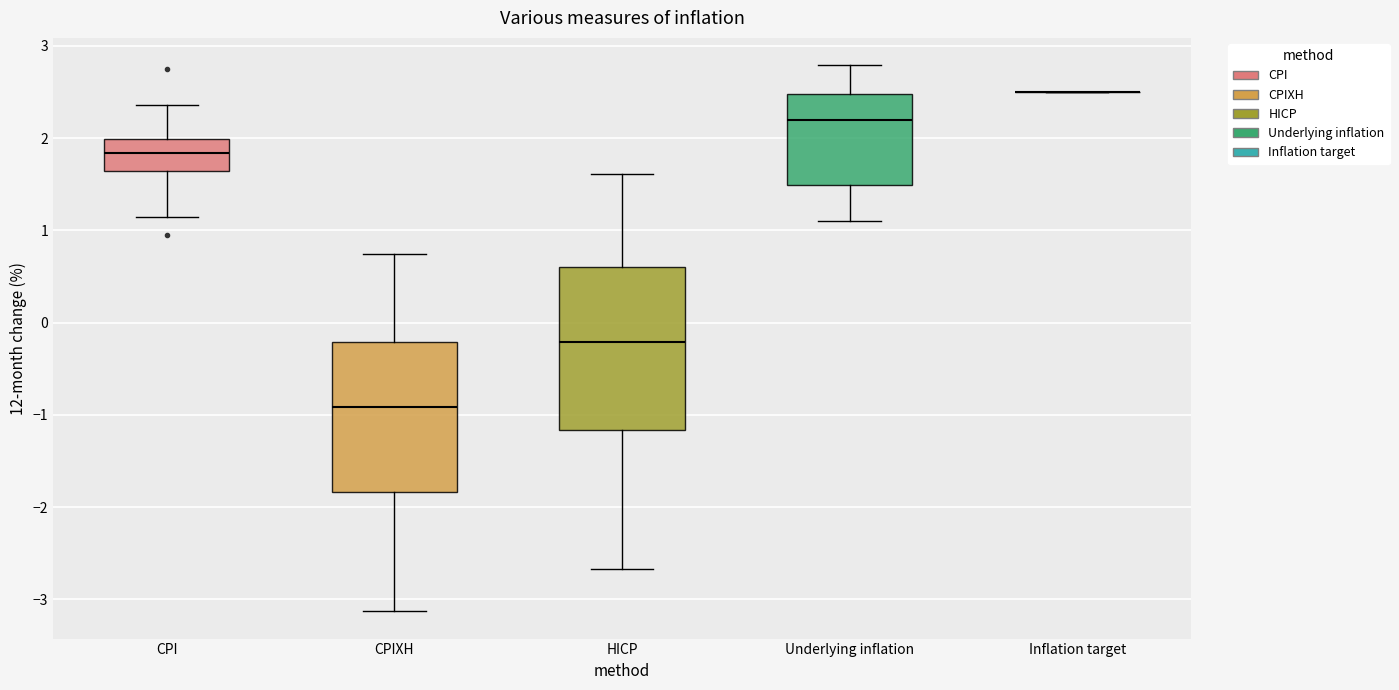

Which box is the tallest, from its lower edge to its upper edge?

HICP